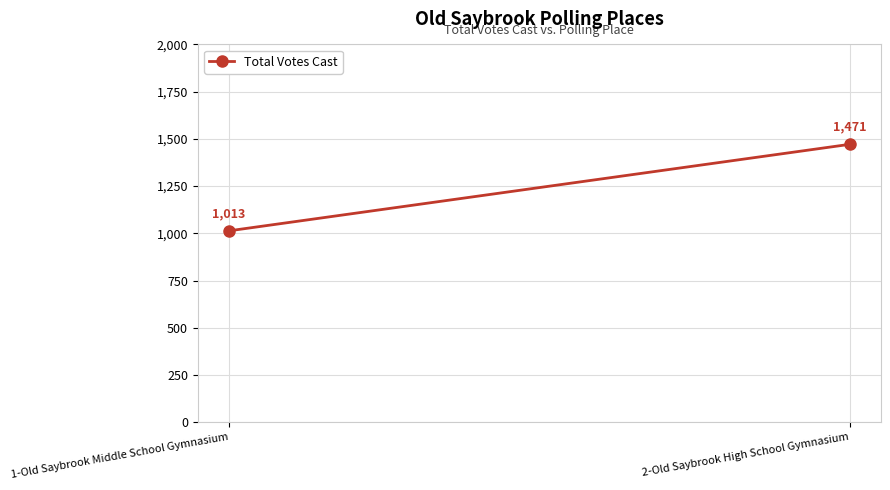

Reading left to right, extract all data points from this chart.

1-Old Saybrook Middle School Gymnasium=1013	2-Old Saybrook High School Gymnasium=1471